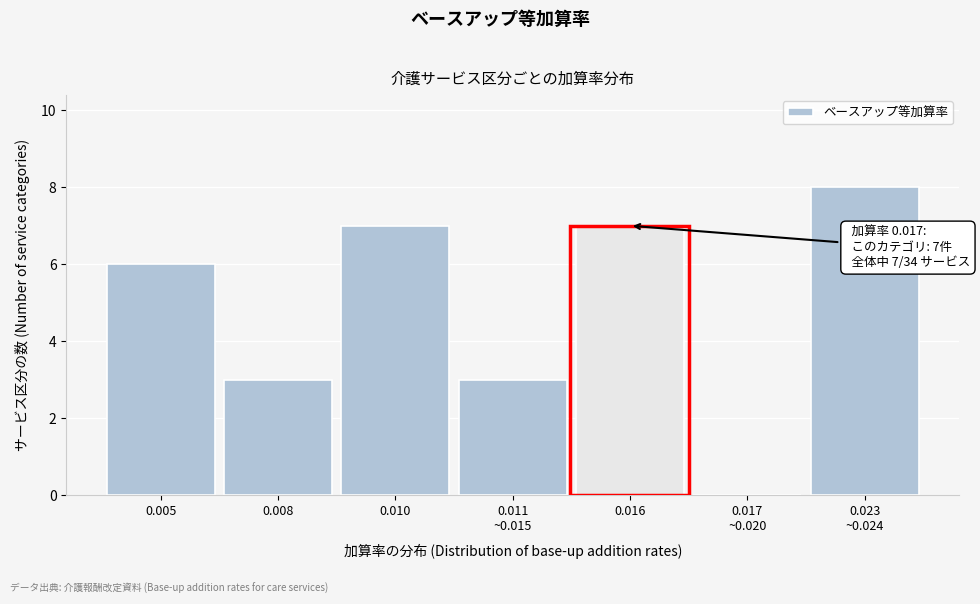

What is the ratio of the value at 0.005 to the value at 0.016?

0.9